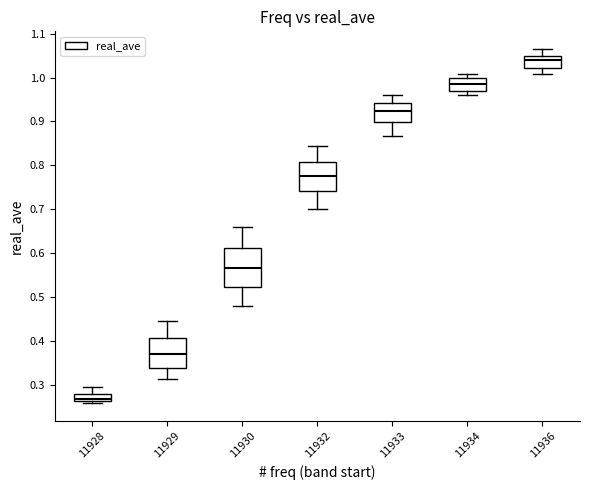

Reading left to right, read every box against the y-axis: the position of its median line, the range the box covers, and the ends of its whiskers. The values are not printed on the chart, so give them approximately, as read against the axis.

11928: median 0.27, box 0.26 to 0.28, whiskers 0.26 (just below the box's lower edge) to 0.29
11929: median 0.37, box 0.34 to 0.41, whiskers 0.31 to 0.45
11930: median 0.56, box 0.52 to 0.61, whiskers 0.48 to 0.66
11932: median 0.78, box 0.74 to 0.81, whiskers 0.70 to 0.84
11933: median 0.92, box 0.90 to 0.94, whiskers 0.87 to 0.96
11934: median 0.99, box 0.97 to 1.00, whiskers 0.96 to 1.01
11936: median 1.04, box 1.02 to 1.05, whiskers 1.01 to 1.06